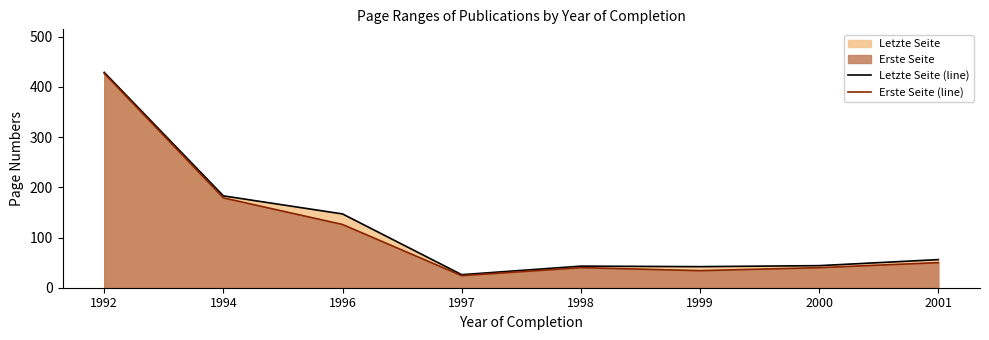

What is the total value across all series at 1998?

83